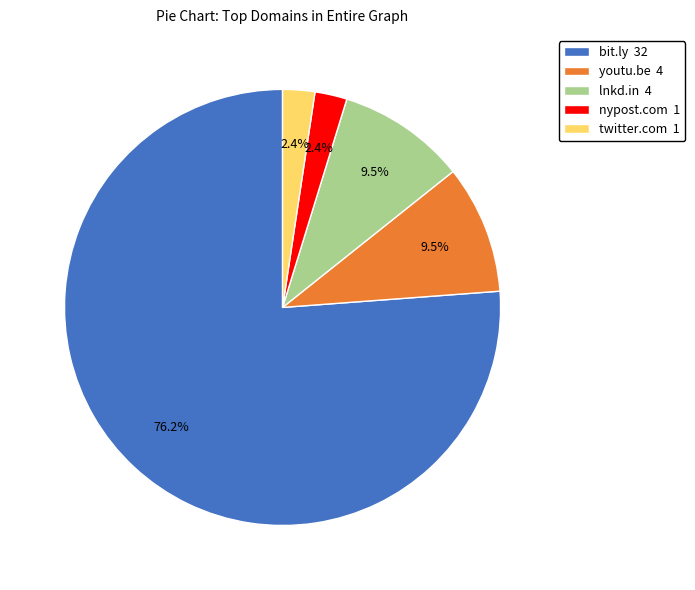

Is there a majority slice in this chart?

Yes